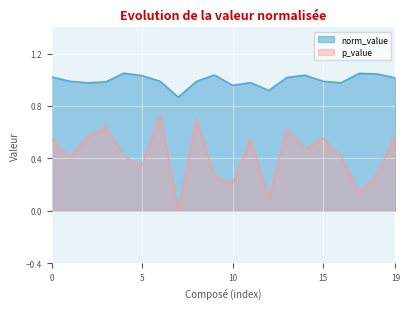

Which series has the widest spread of values?

p_value